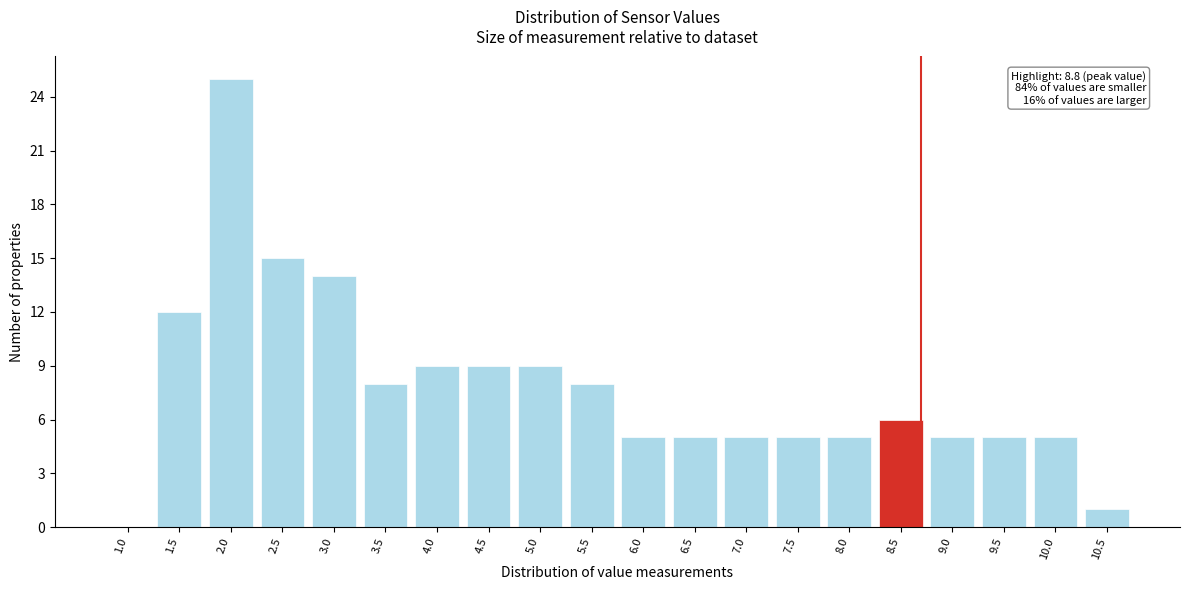

Reading left to right, extract all data points from this chart.

1.0=0	1.5=12	2.0=25	2.5=15	3.0=14	3.5=8	4.0=9	4.5=9	5.0=9	5.5=8	6.0=5	6.5=5	7.0=5	7.5=5	8.0=5	8.5=6	9.0=5	9.5=5	10.0=5	10.5=1